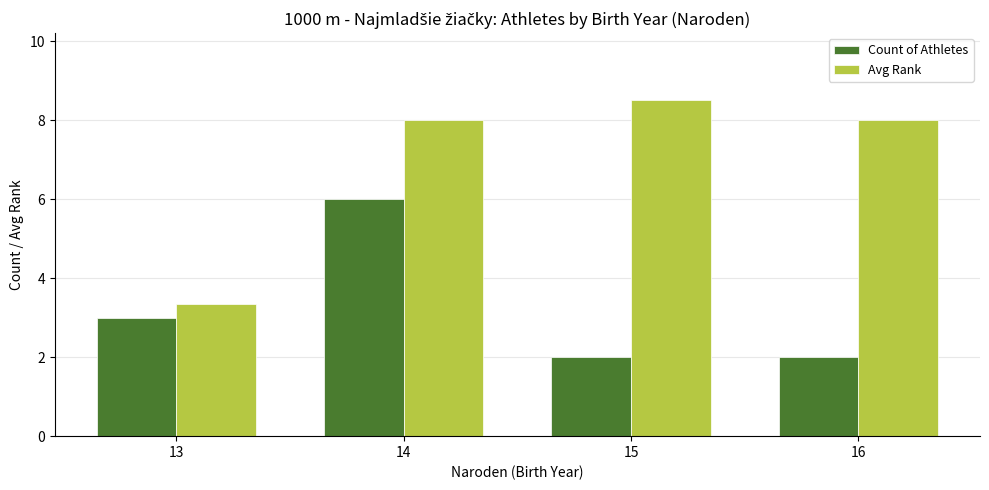

At which category is the sum across all series the highest?

14